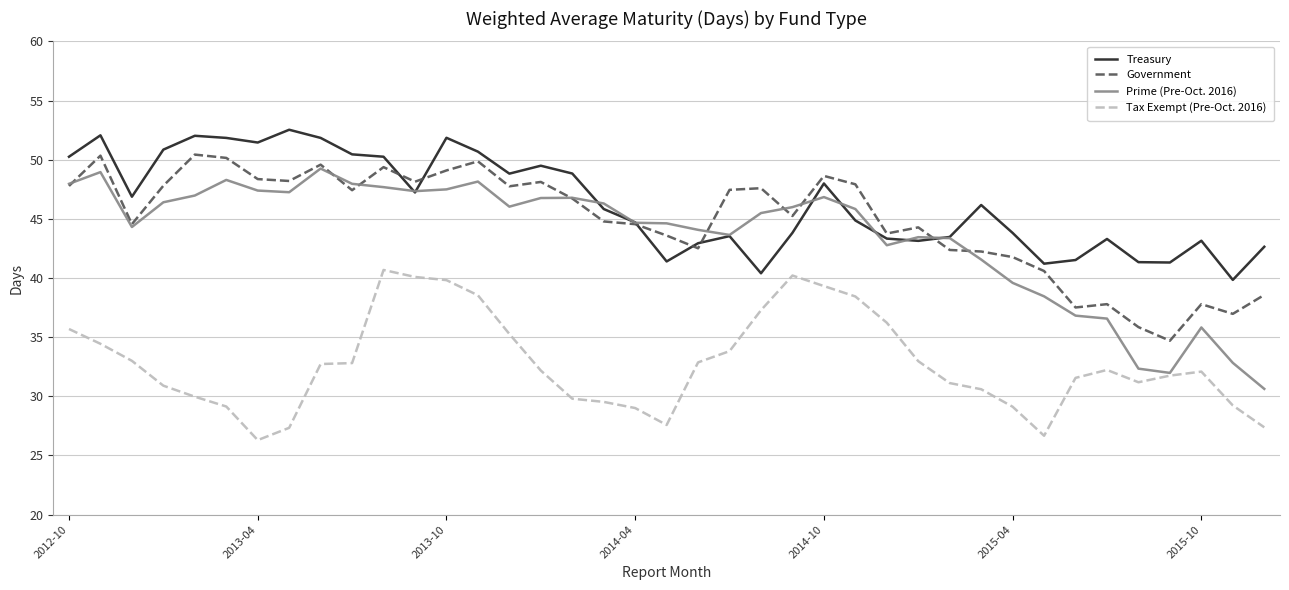

Which series has the widest spread of values?

Prime (Pre-Oct. 2016)